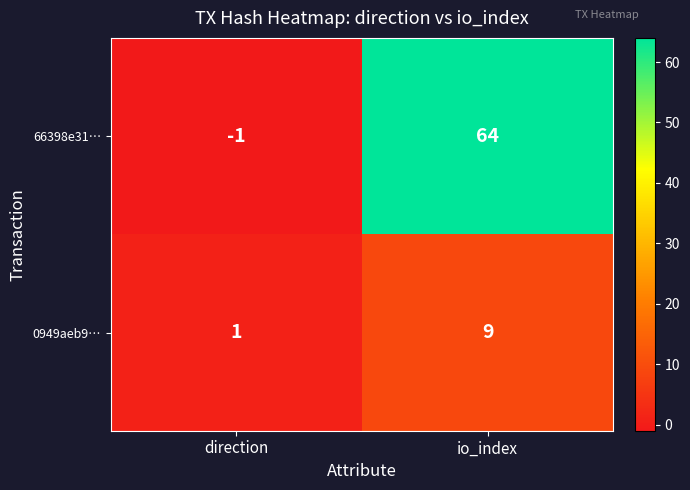

Count the number of data series in this chart.

2